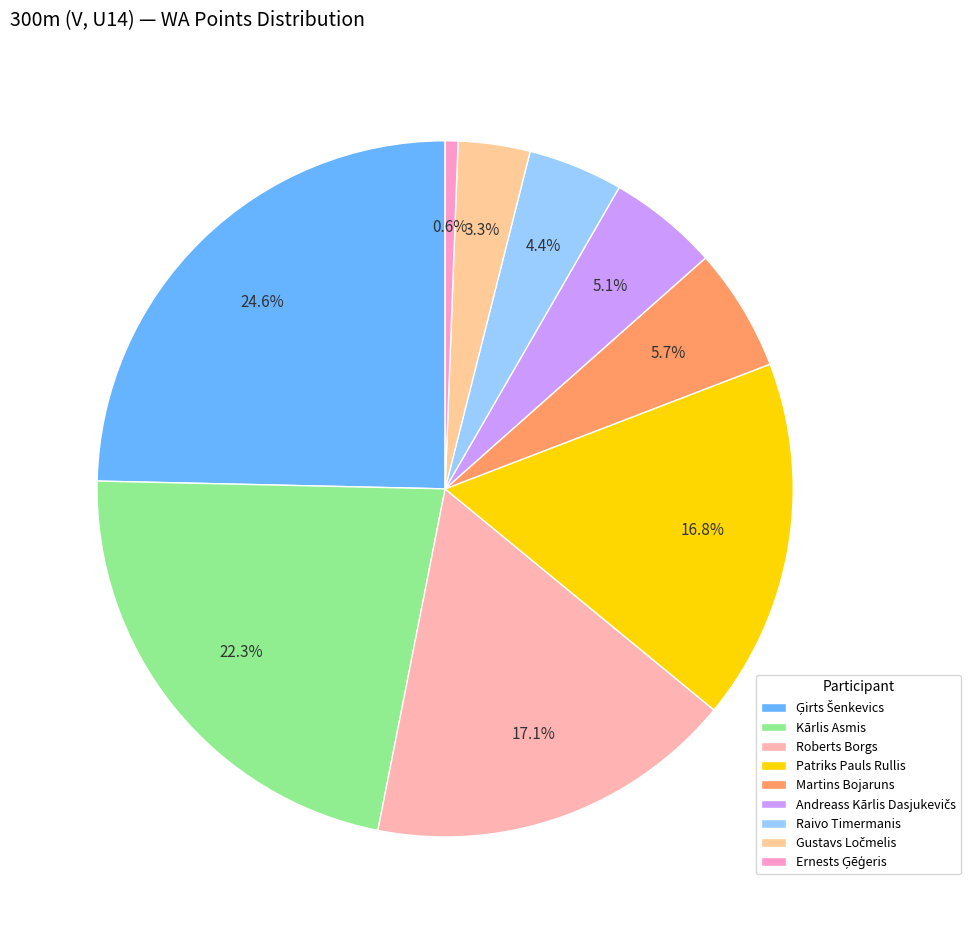

Is it true that Raivo Timermanis is 4% of the pie?

True